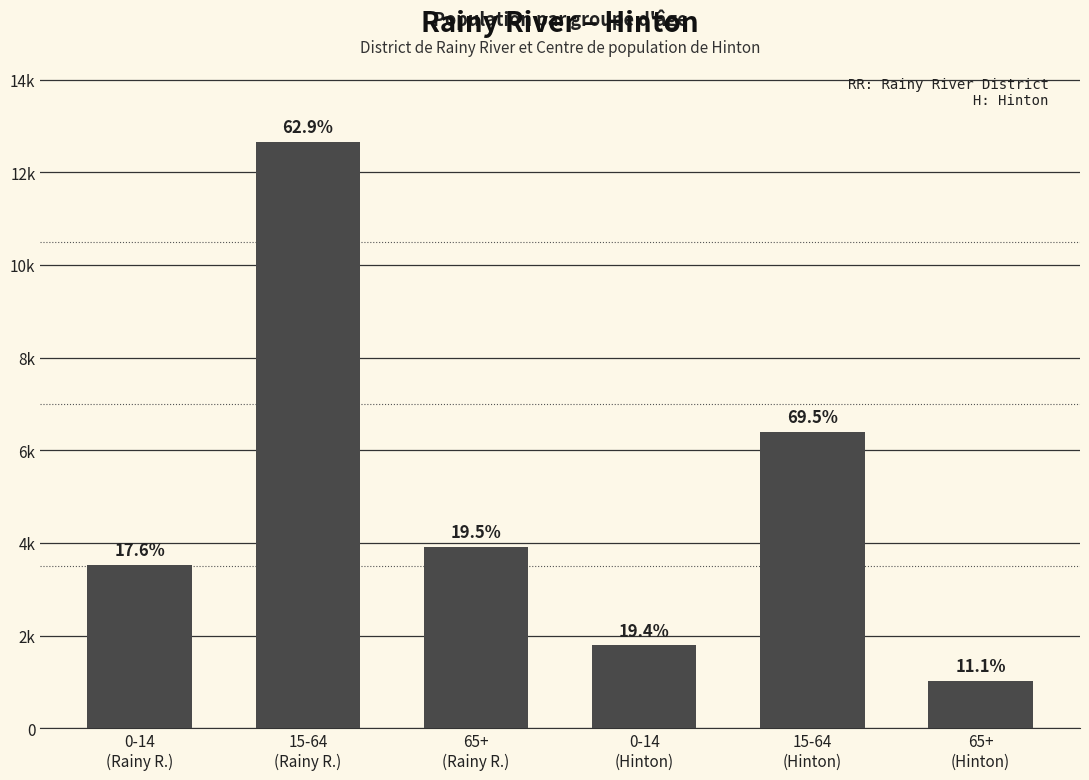

Are the bars horizontal?

No